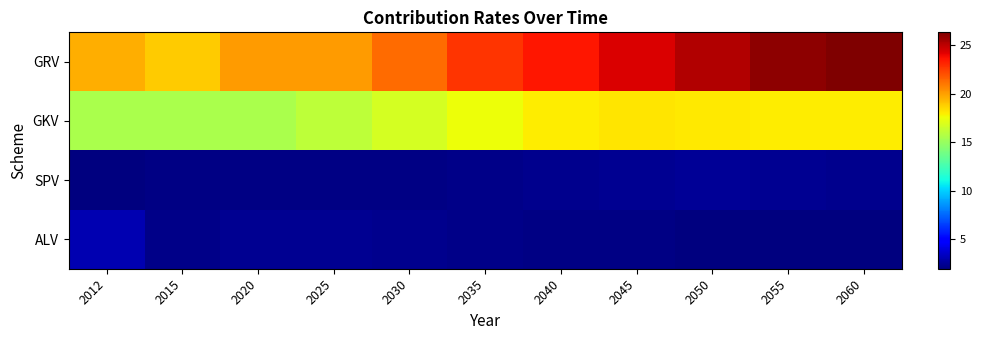

Reading left to right, transcribe all the data shown in this chart.

GRV: 2012=19.6	2015=18.9	2020=20.1	2025=20.1	2030=21.3	2035=22.7	2040=23.5	2045=24.4	2050=25.2	2055=26.0	2060=26.3
GKV: 2012=15.5	2015=15.5	2020=15.5	2025=16.1	2030=16.8	2035=17.5	2040=18.0	2045=18.2	2050=18.1	2055=18.0	2060=18.0
SPV: 2012=1.9	2015=2.0	2020=2.0	2025=2.0	2030=2.1	2035=2.1	2040=2.3	2045=2.4	2050=2.4	2055=2.4	2060=2.2
ALV: 2012=3.0	2015=2.2	2020=2.4	2025=2.4	2030=2.3	2035=2.1	2040=2.1	2045=2.0	2050=2.0	2055=2.0	2060=2.0